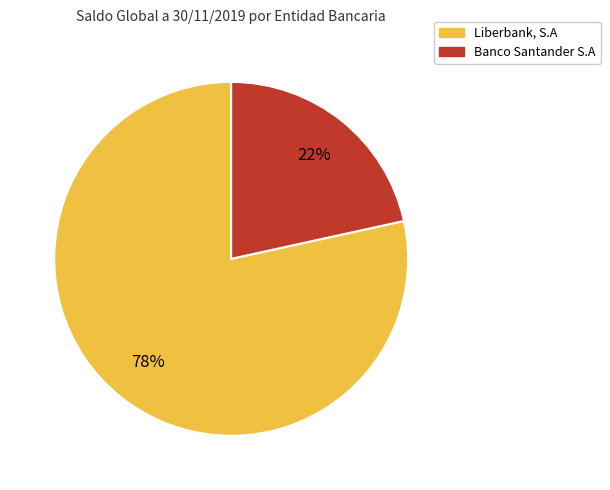

Do Banco Santander S.A and Liberbank, S.A together represent more than half of the pie?

Yes